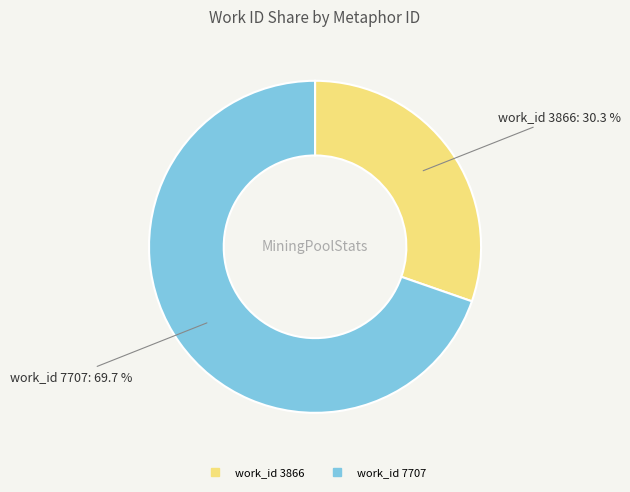

Does any single category account for the majority?

Yes